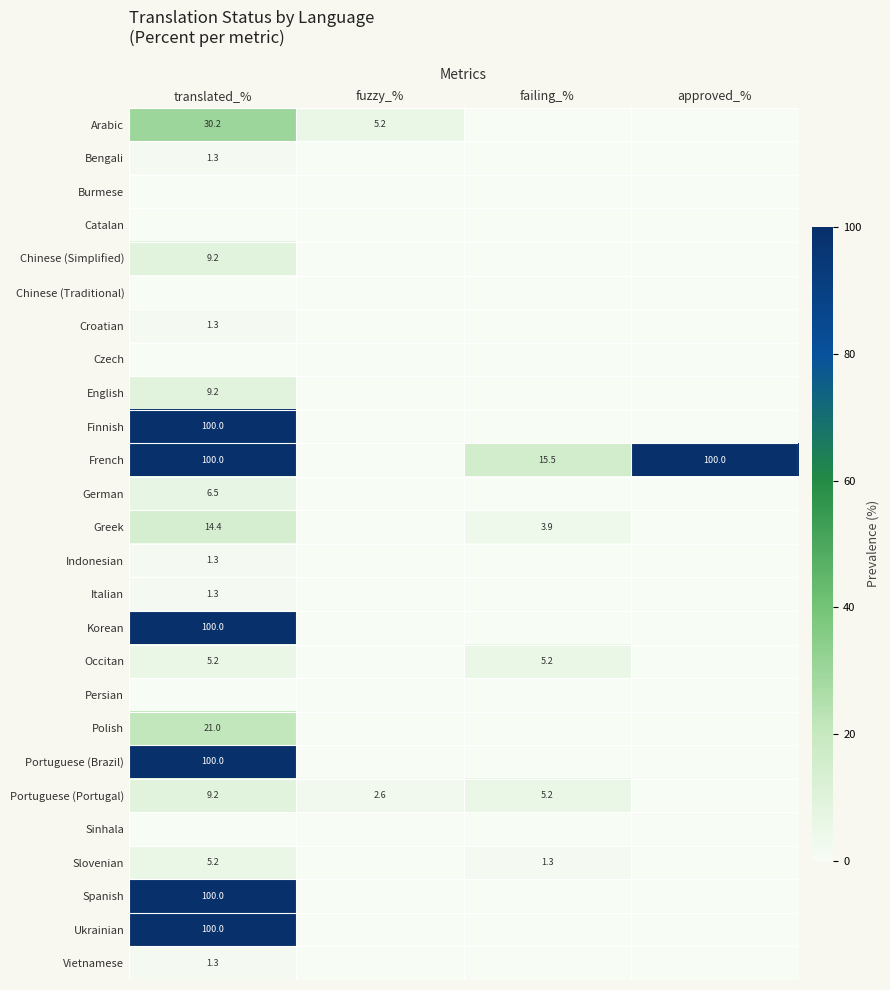

The Occitan series shows 7.9 at translated_%. True or false?

False